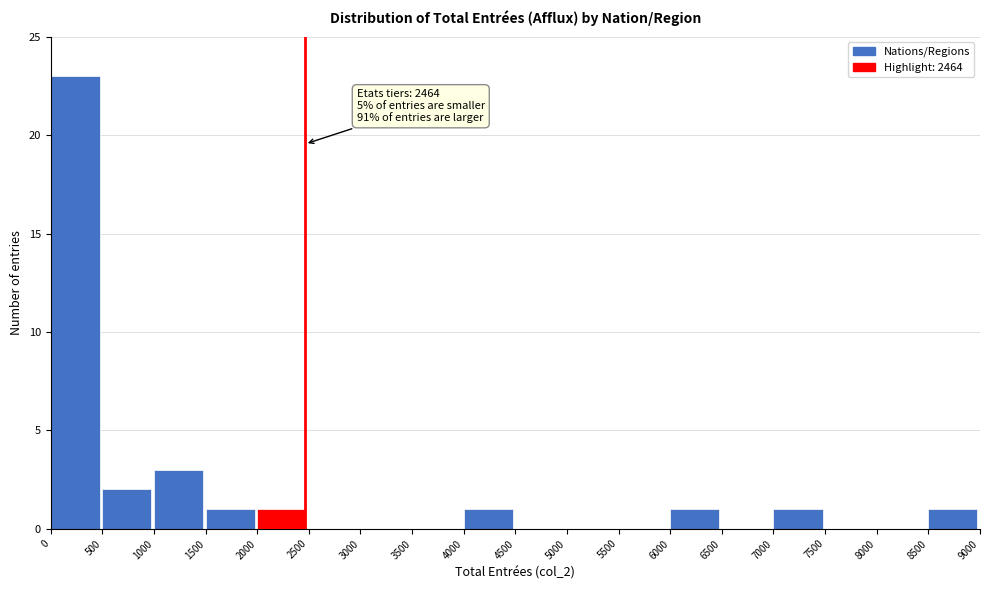

Which range on the x-axis has the tallest bar?

0 to 500